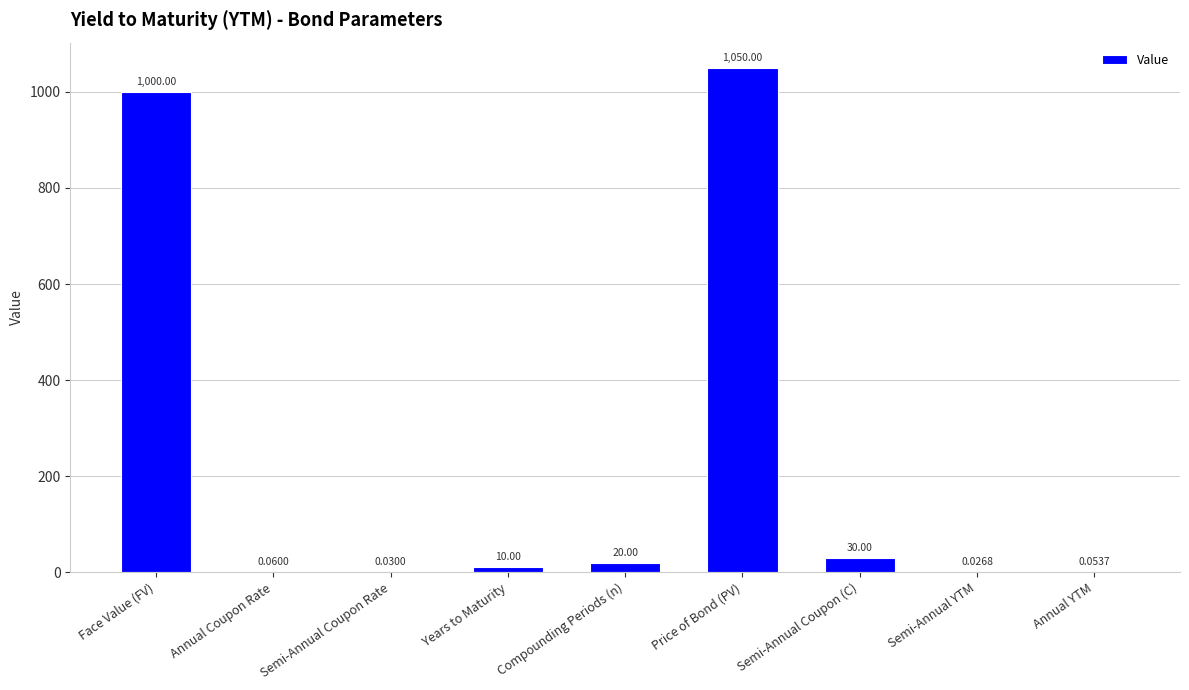

How many data points does each series have?

9